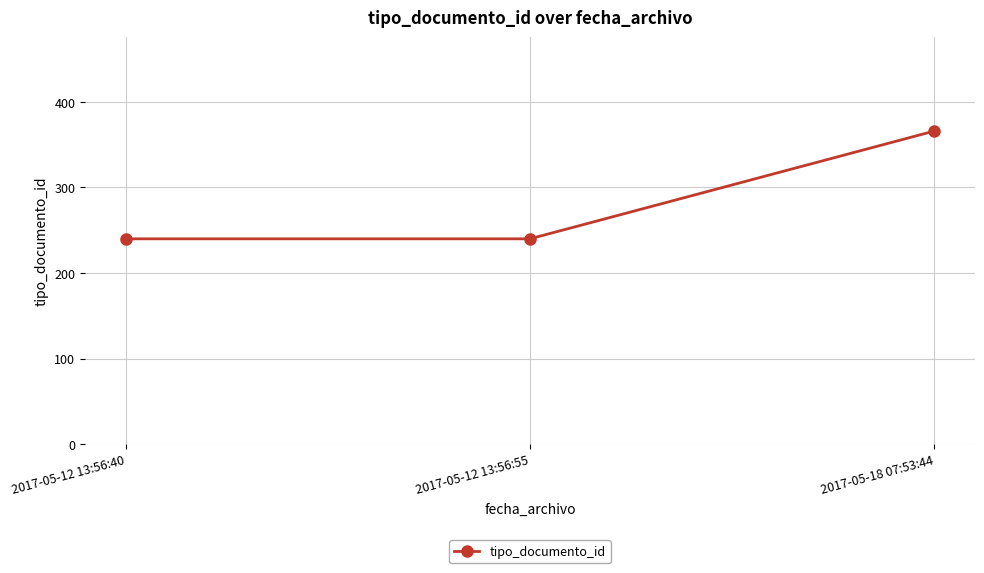

What is the average value?

282